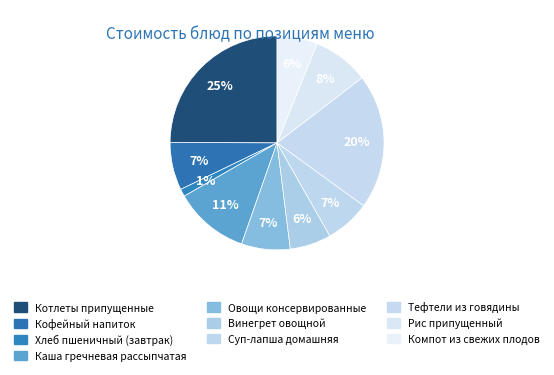

How many slices are in this pie chart?

10